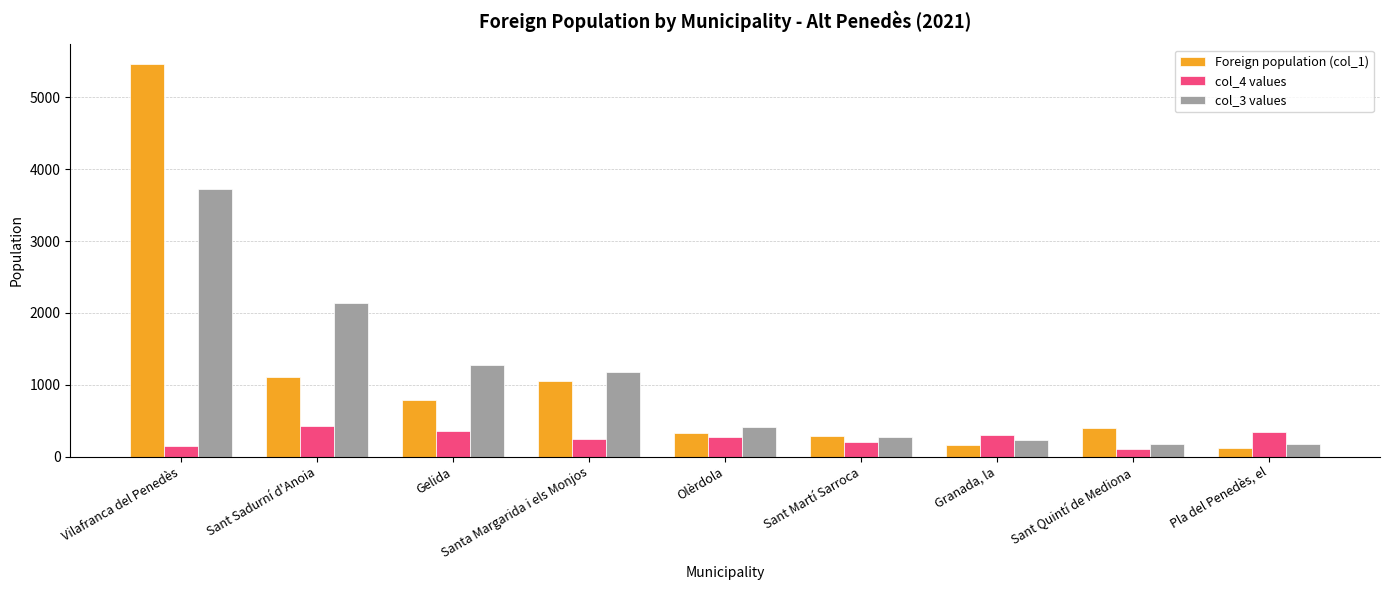

What is the total value across all series at Granada, la?

696